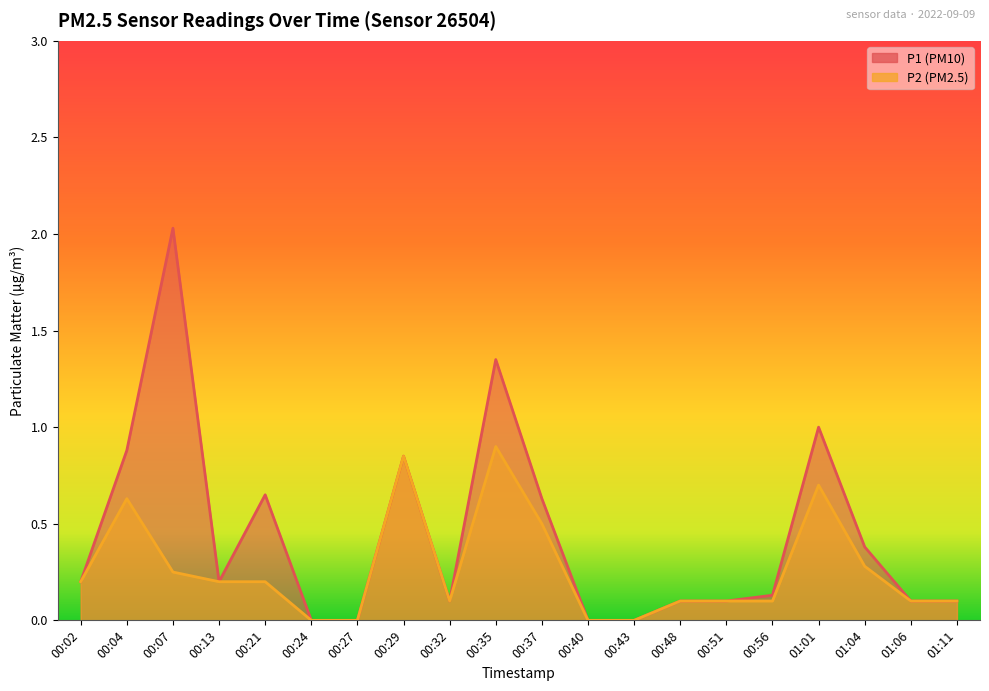

Reading right to left, what are all the values shown in this chart?

P1: 0.1	0.1	0.4	1.0	0.1	0.1	0.1	0.0	0.0	0.6	1.4	0.1	0.8	0.0	0.0	0.7	0.2	2.0	0.9	0.2
P2: 0.1	0.1	0.3	0.7	0.1	0.1	0.1	0.0	0.0	0.5	0.9	0.1	0.8	0.0	0.0	0.2	0.2	0.2	0.6	0.2